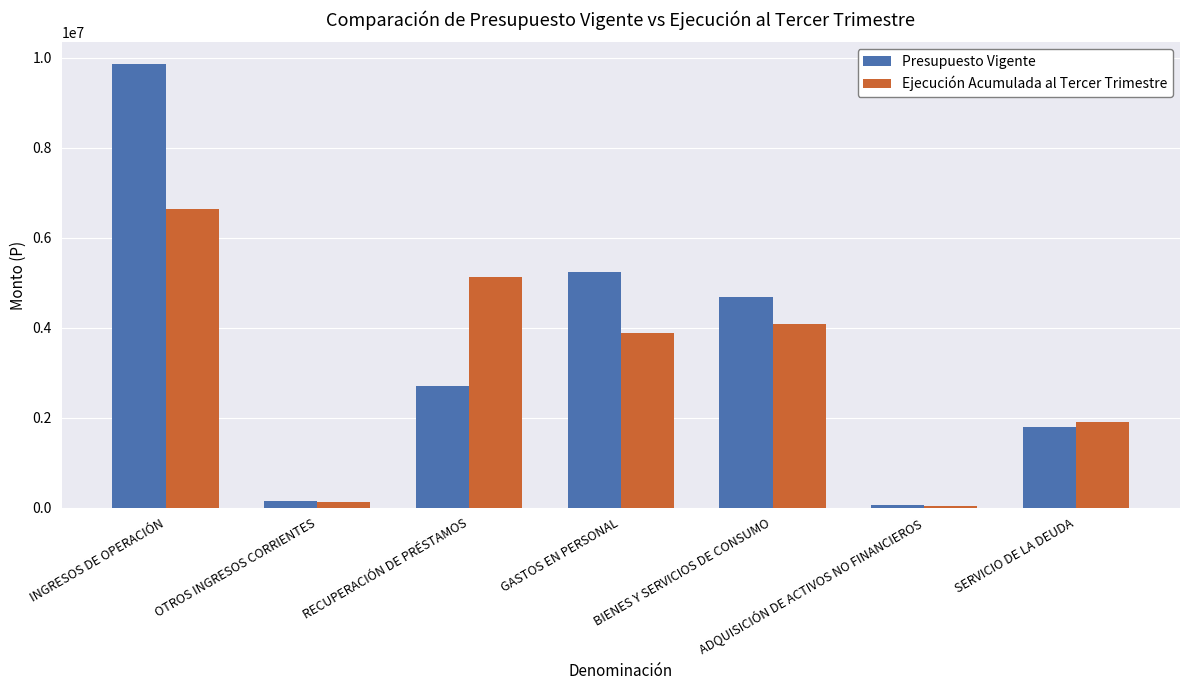

What is the label of the 6th bar from the right?

OTROS INGRESOS CORRIENTES